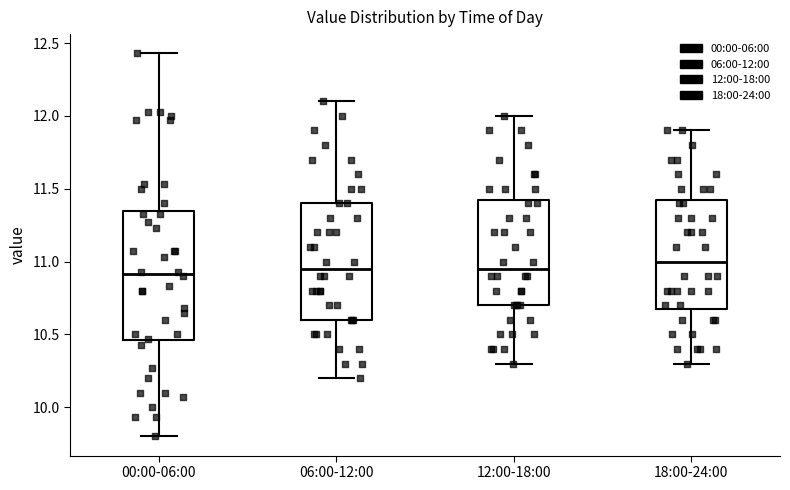

Reading left to right, read every box against the y-axis: the position of its median line, the range the box covers, and the ends of its whiskers. The values are not printed on the chart, so give them approximately, as read against the axis.

00:00-06:00: median 10.90, box 10.45 to 11.35, whiskers 9.80 to 12.45
06:00-12:00: median 10.95, box 10.60 to 11.40, whiskers 10.20 to 12.10
12:00-18:00: median 10.95, box 10.70 to 11.45, whiskers 10.30 to 12.00
18:00-24:00: median 11.00, box 10.70 to 11.45, whiskers 10.30 to 11.90